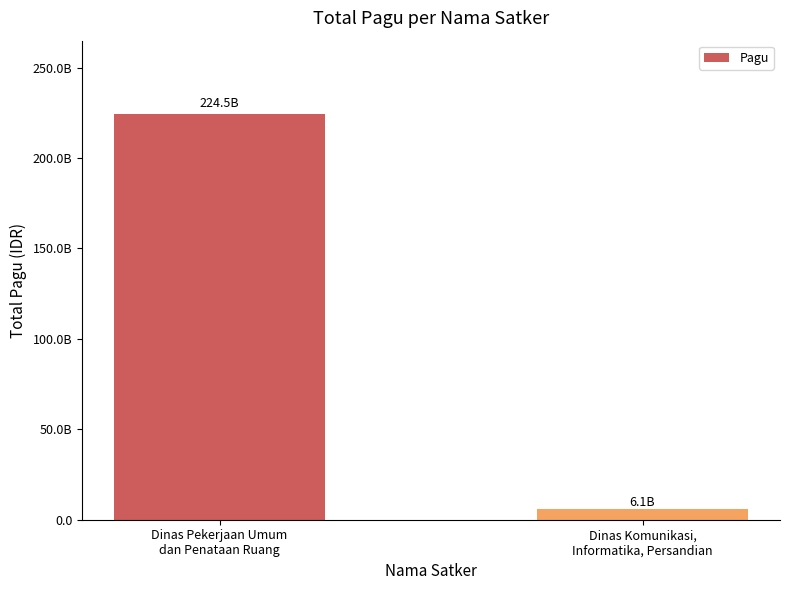

What is the sum of all values?

230582572550